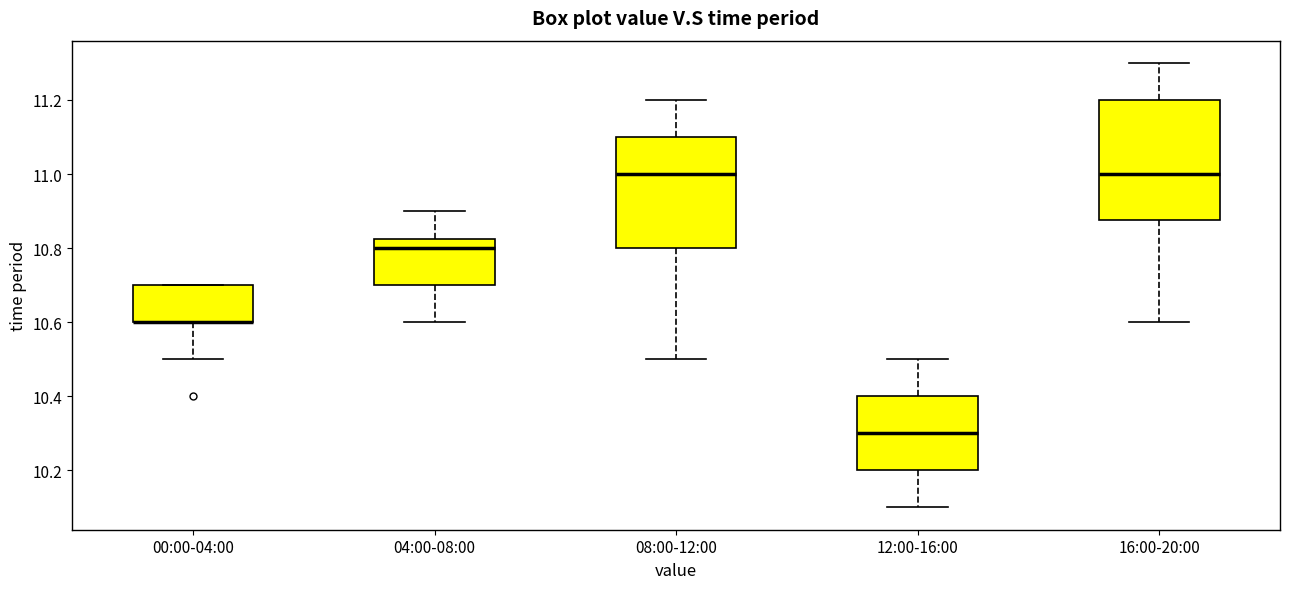

Reading left to right, transcribe this box plot: for each box, give where its median line is, the range the box spans, and where its two whiskers end, as read against the y-axis. The values are not printed on the chart, so give them approximately, as read against the axis.

00:00-04:00: median 10.60 (drawn on the box's lower edge), box 10.60 to 10.70, whiskers 10.50 to 10.70
04:00-08:00: median 10.80, box 10.70 to 10.82, whiskers 10.60 to 10.90
08:00-12:00: median 11.00, box 10.80 to 11.10, whiskers 10.50 to 11.20
12:00-16:00: median 10.30, box 10.20 to 10.40, whiskers 10.10 to 10.50
16:00-20:00: median 11.00, box 10.88 to 11.20, whiskers 10.60 to 11.30